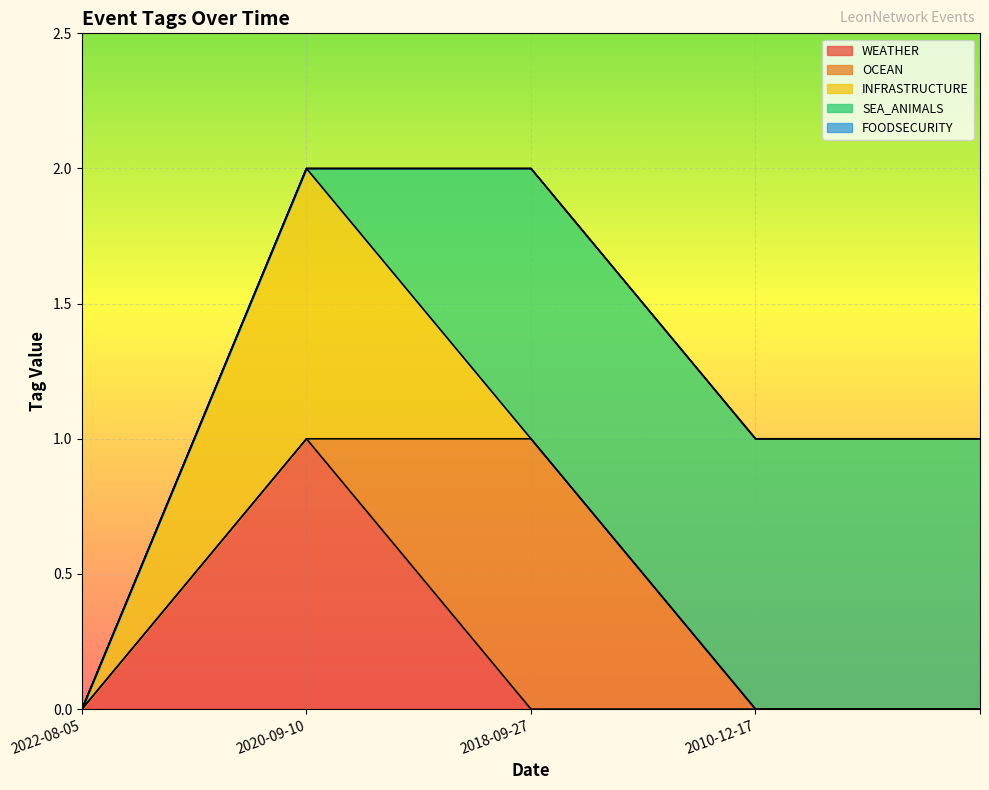

What is the average value of the SEA_ANIMALS series?

1